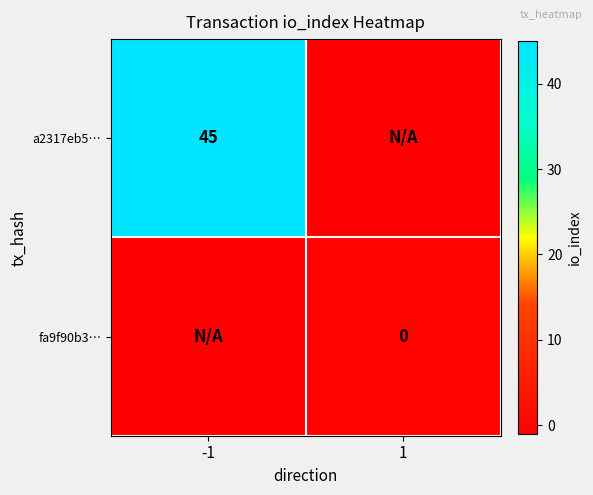

Between -1 and 1, which is larger?

-1